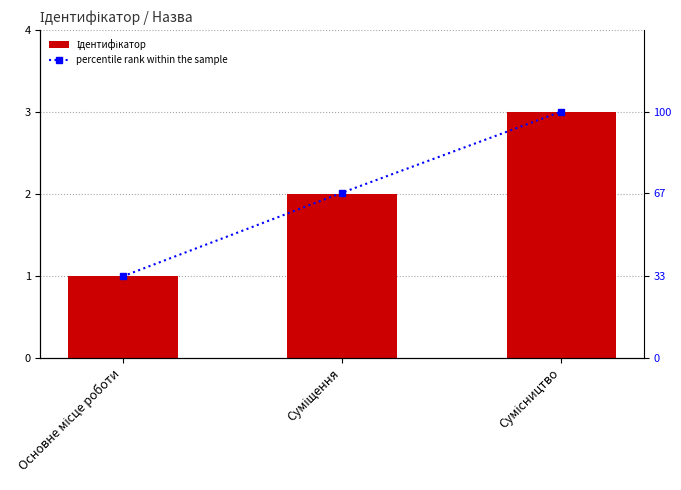

Reading right to left, list all the values displayed in this chart.

Ідентифікатор: 3	2	1
percentile rank within the sample: 100	67	33